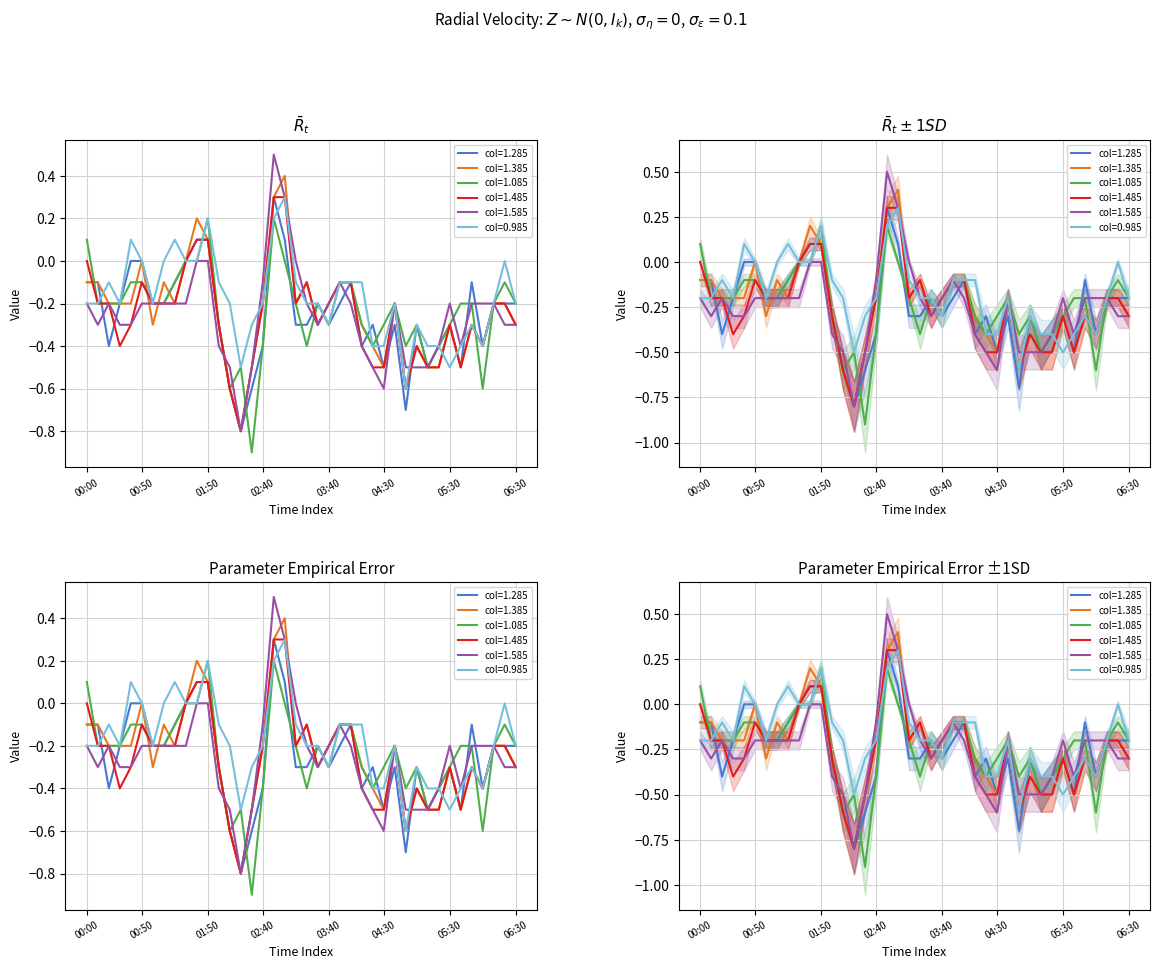

Between which two adjacent categories do 1.485 and 1.085 first intersect?

2021/06/03 01:40 and 2021/06/03 01:50